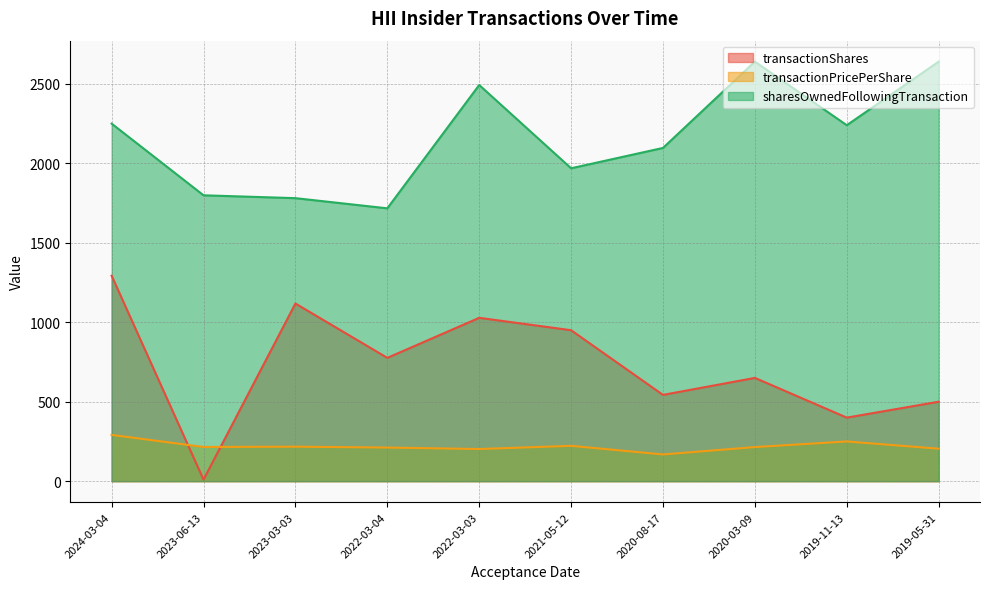

What is the label of the 4th point from the right?

2020-08-17